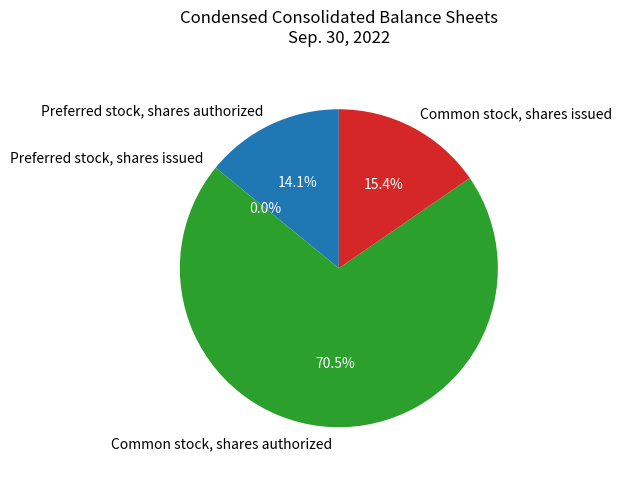

What is the largest slice in the pie chart?

Common stock, shares authorized